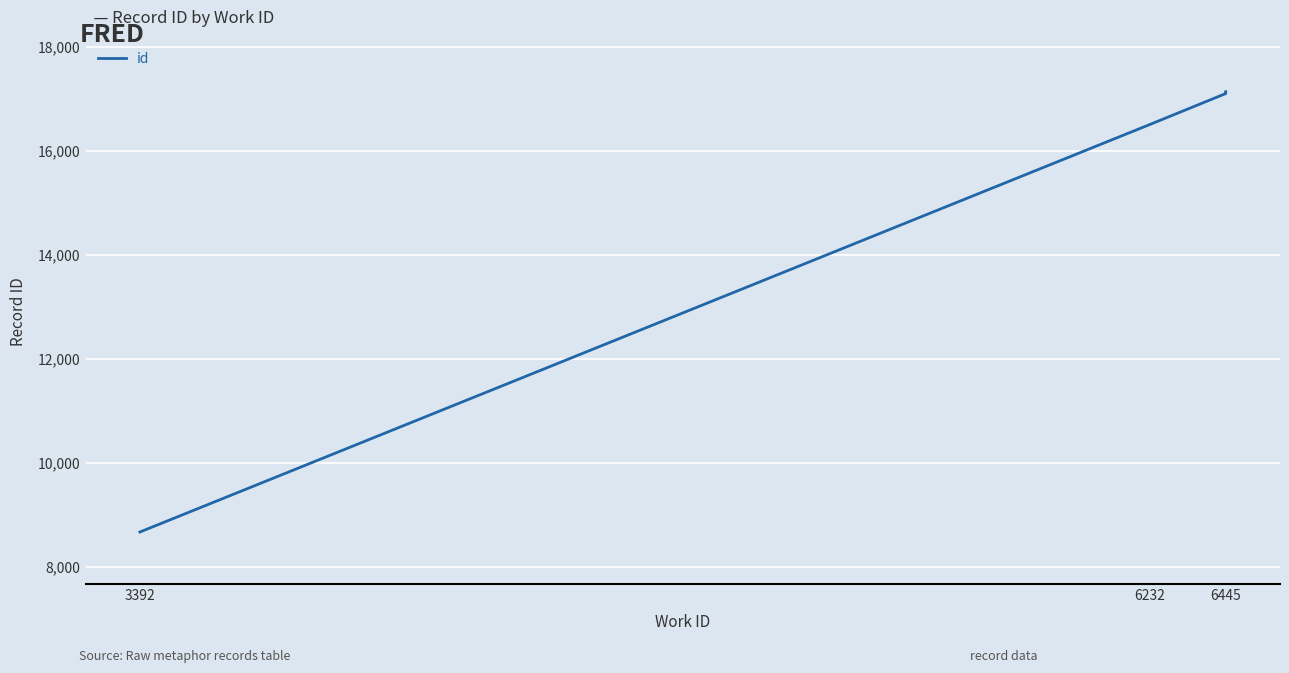

What position from the right is 3392?

10